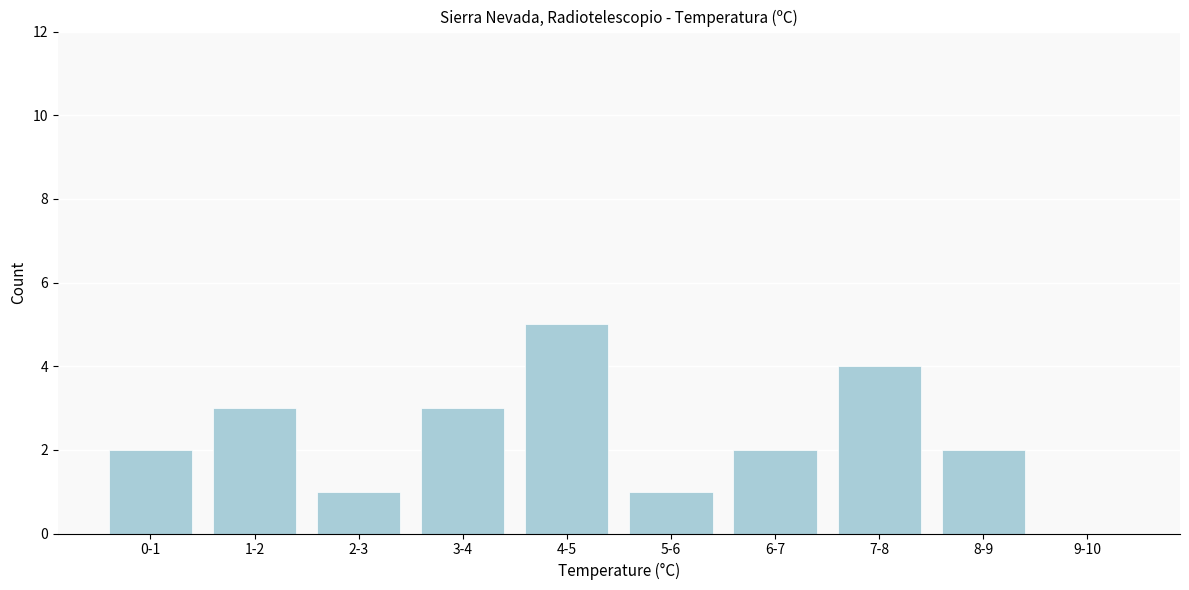

Reading left to right, extract all data points from this chart.

0-1=2	1-2=3	2-3=1	3-4=3	4-5=5	5-6=1	6-7=2	7-8=4	8-9=2	9-10=0